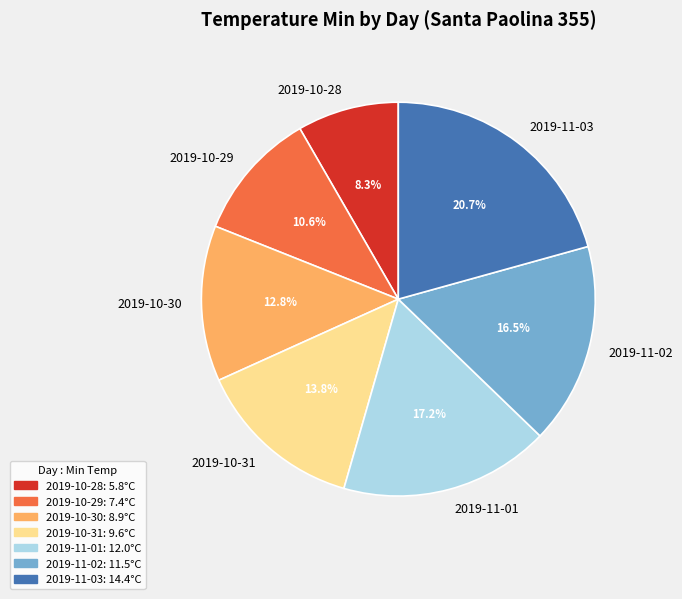

Which category has the biggest portion of the pie?

2019-11-03